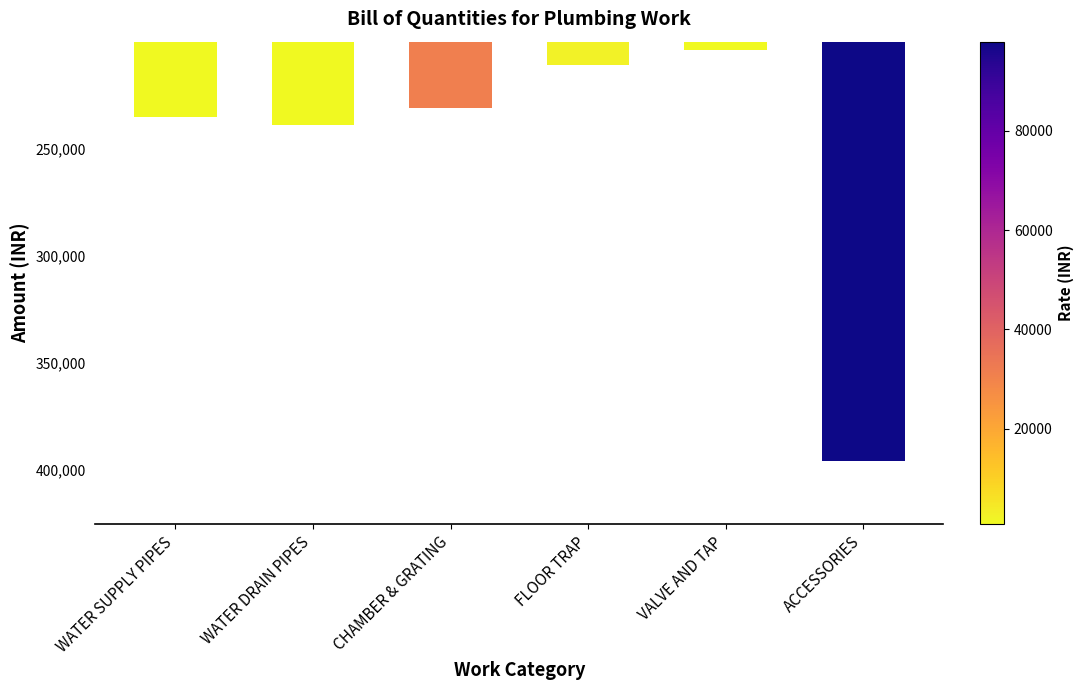

How many bars are there in total?

6